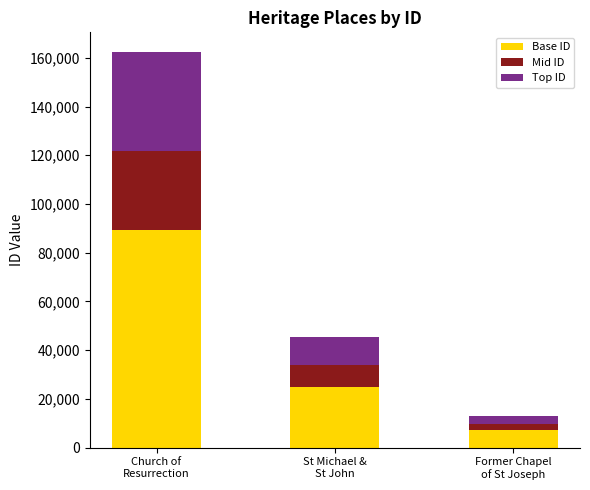

What is the average value of the Base ID series?

40483.7